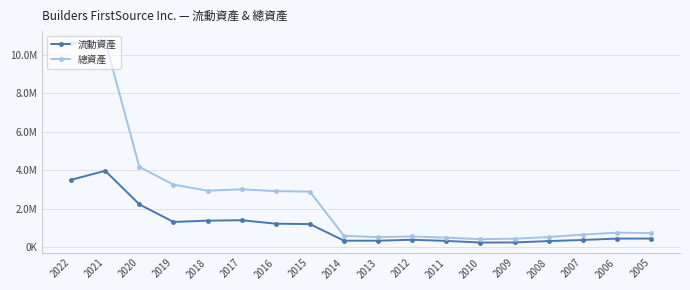

Which series has the largest total across all categories?

總資產